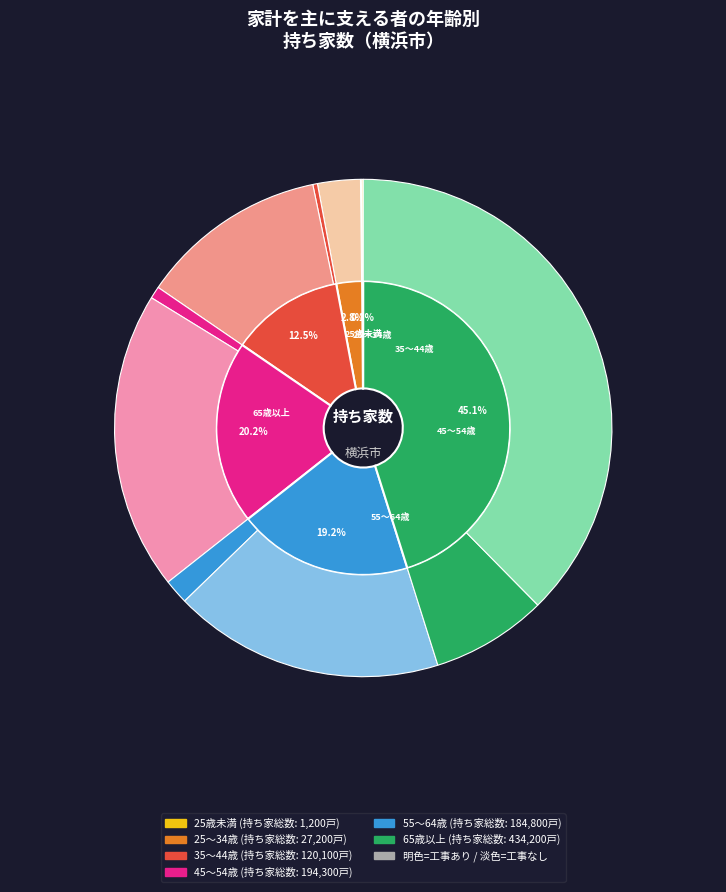

To the nearest percent, what is the difference between the 55～64歳 and 25～34歳 slice percentages?

16%